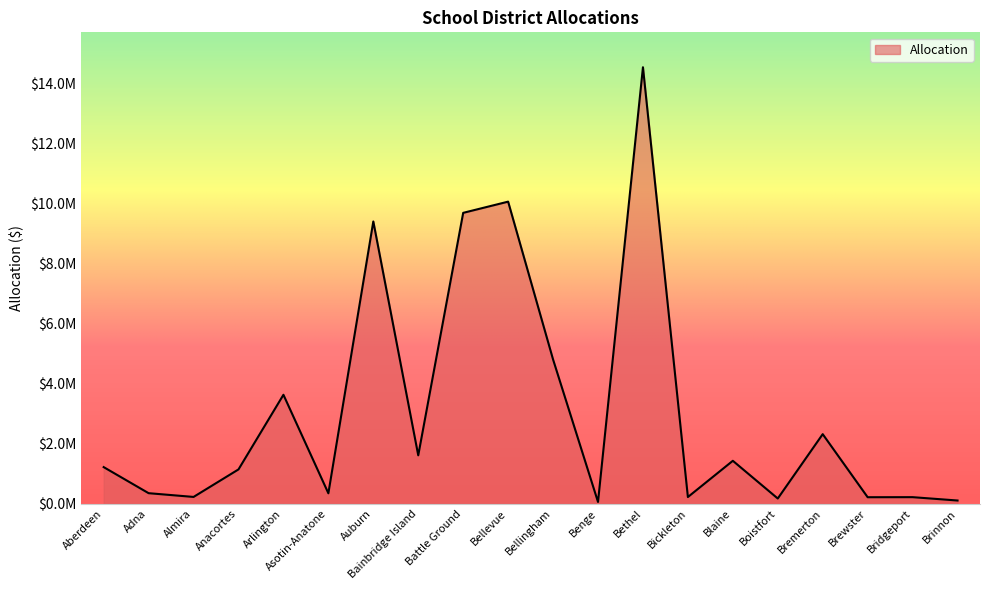

Does the chart have visible grid lines?

No